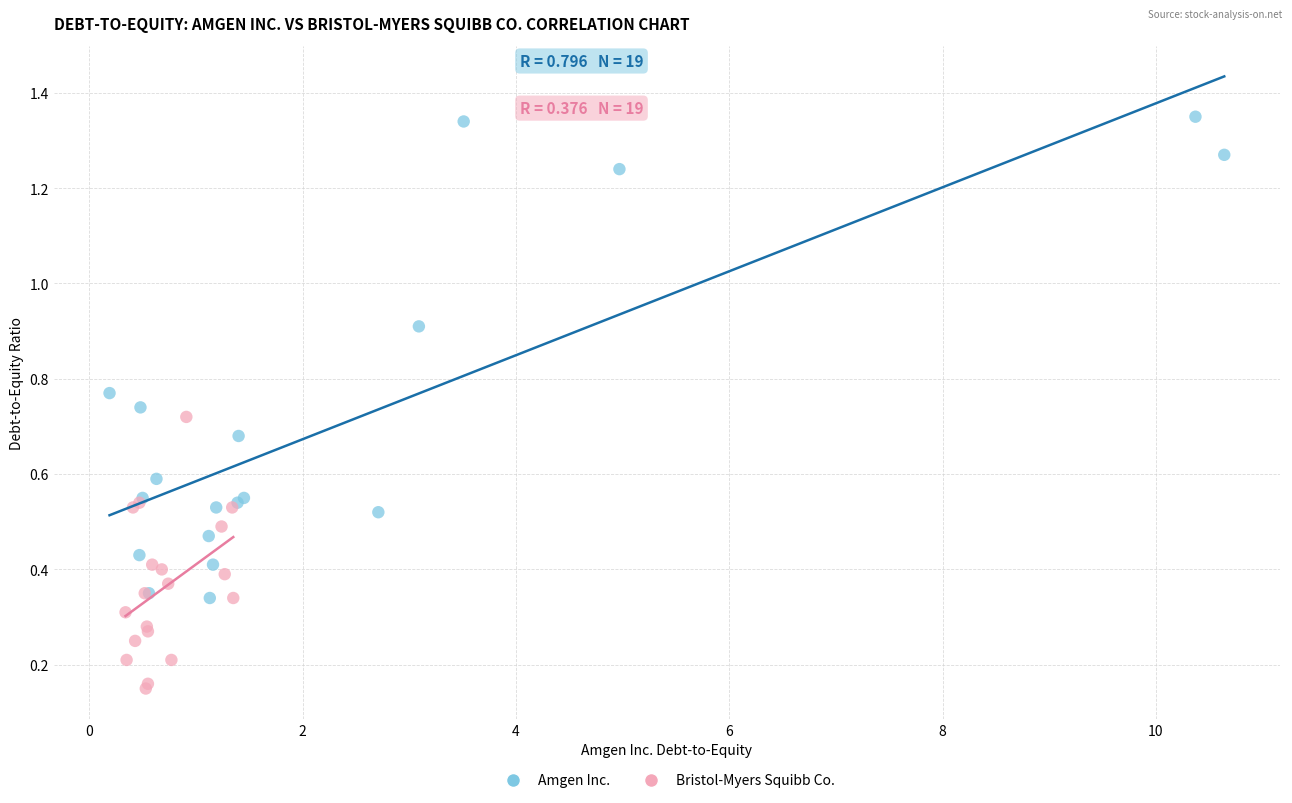

Which series contains the highest Y value?

Amgen Inc.